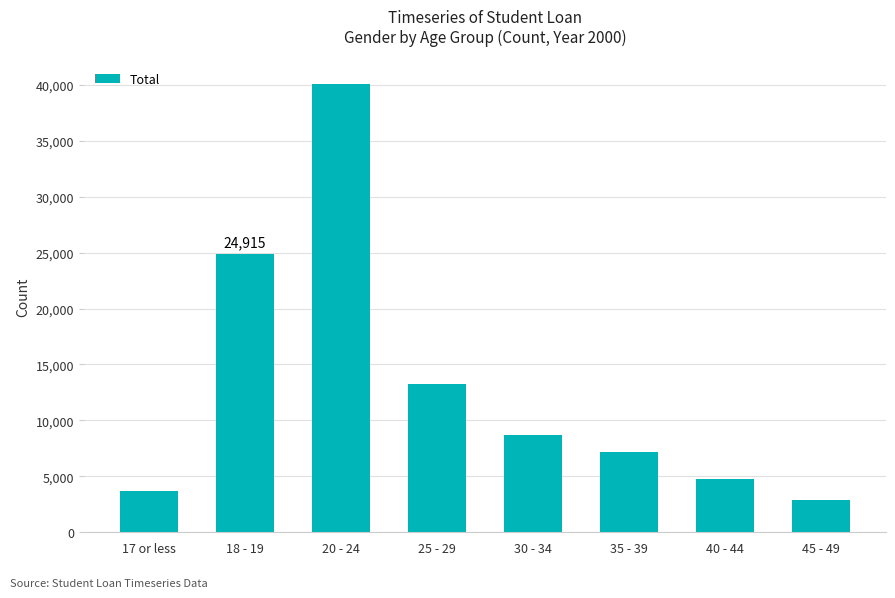

List the labels in order of value, largest first.

20 - 24, 18 - 19, 25 - 29, 30 - 34, 35 - 39, 40 - 44, 17 or less, 45 - 49